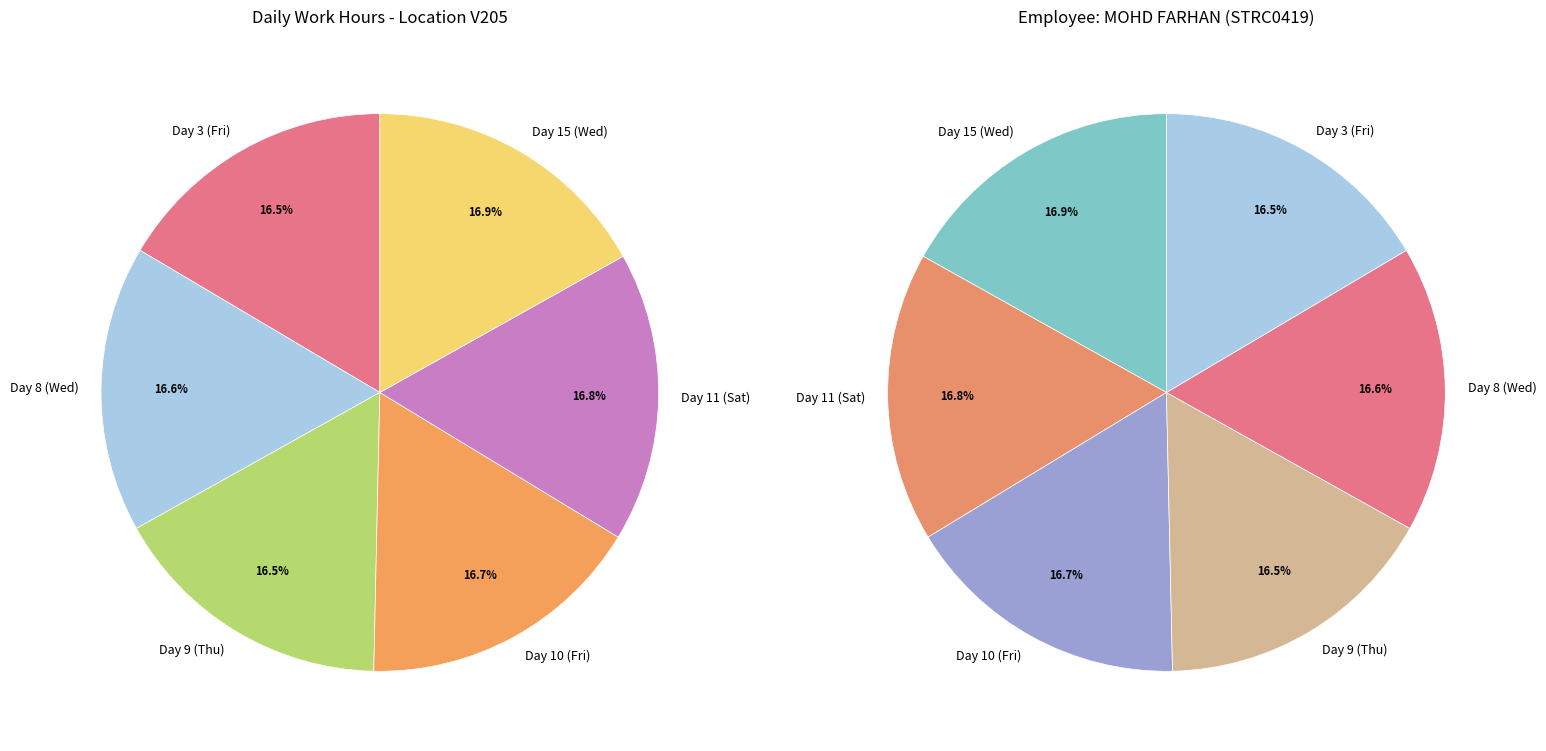

Approximately how many times larger is the value at Day 10 (Fri) compared to Day 15 (Wed)?

1.0